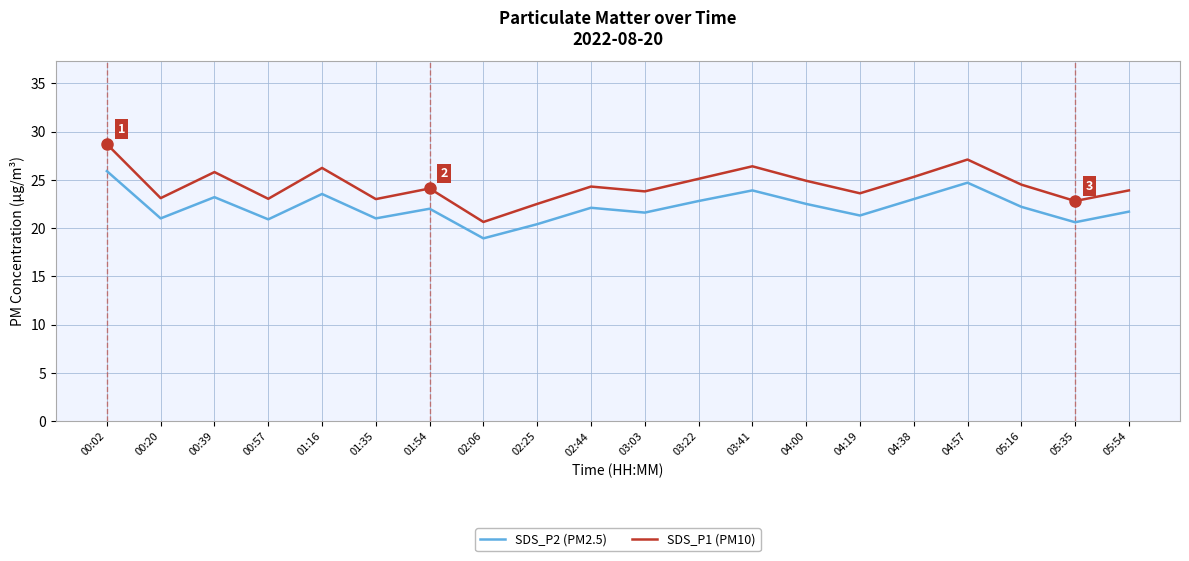

In SDS_P1 (PM10), how many points are higher than both neighbors (excluding endpoints)?

6